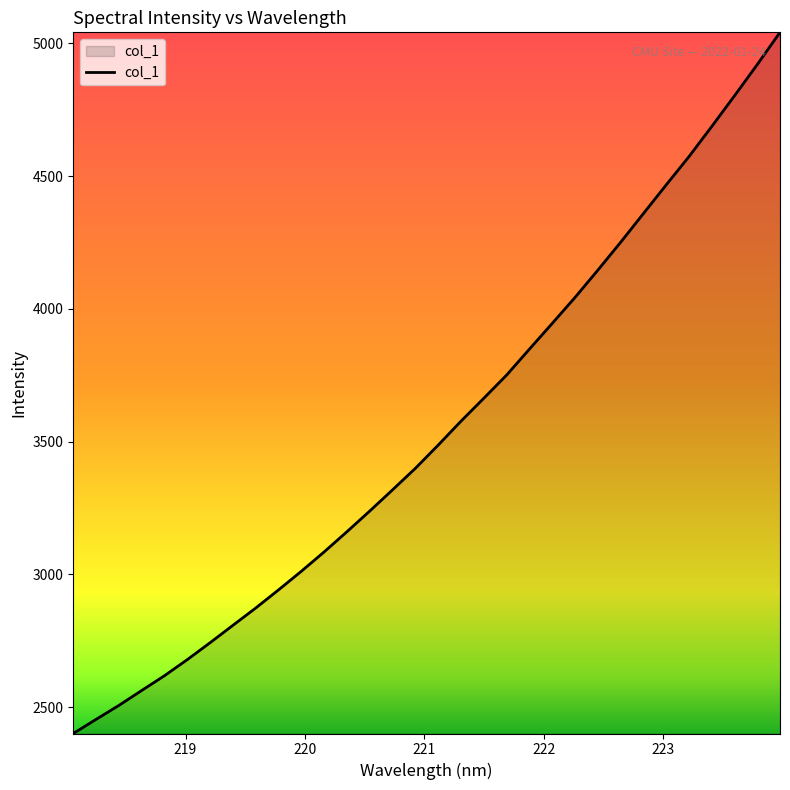

What is the minimum value shown in the chart?

2400.3